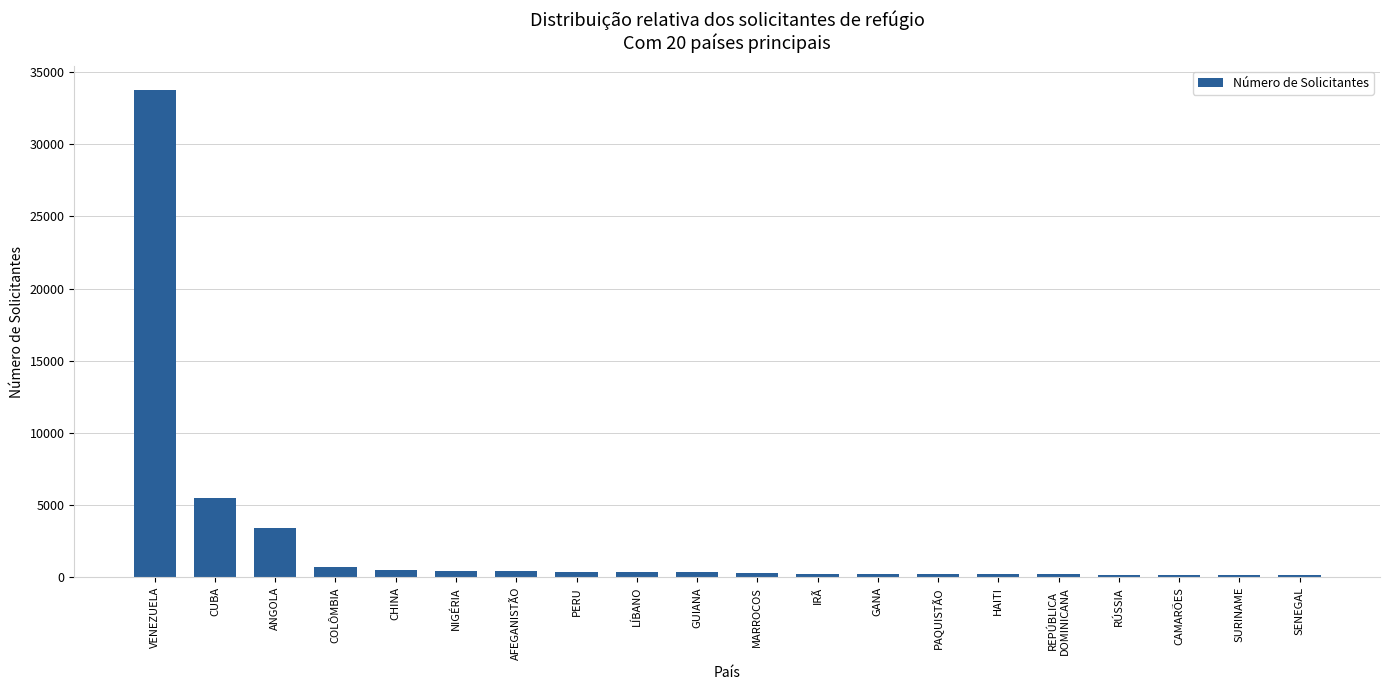

Between SENEGAL and CUBA, which is larger?

CUBA